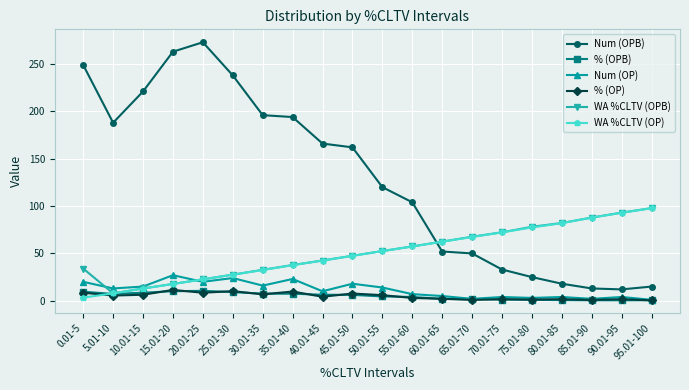

Read the % (OPB) value at 50.01-55.

4.6